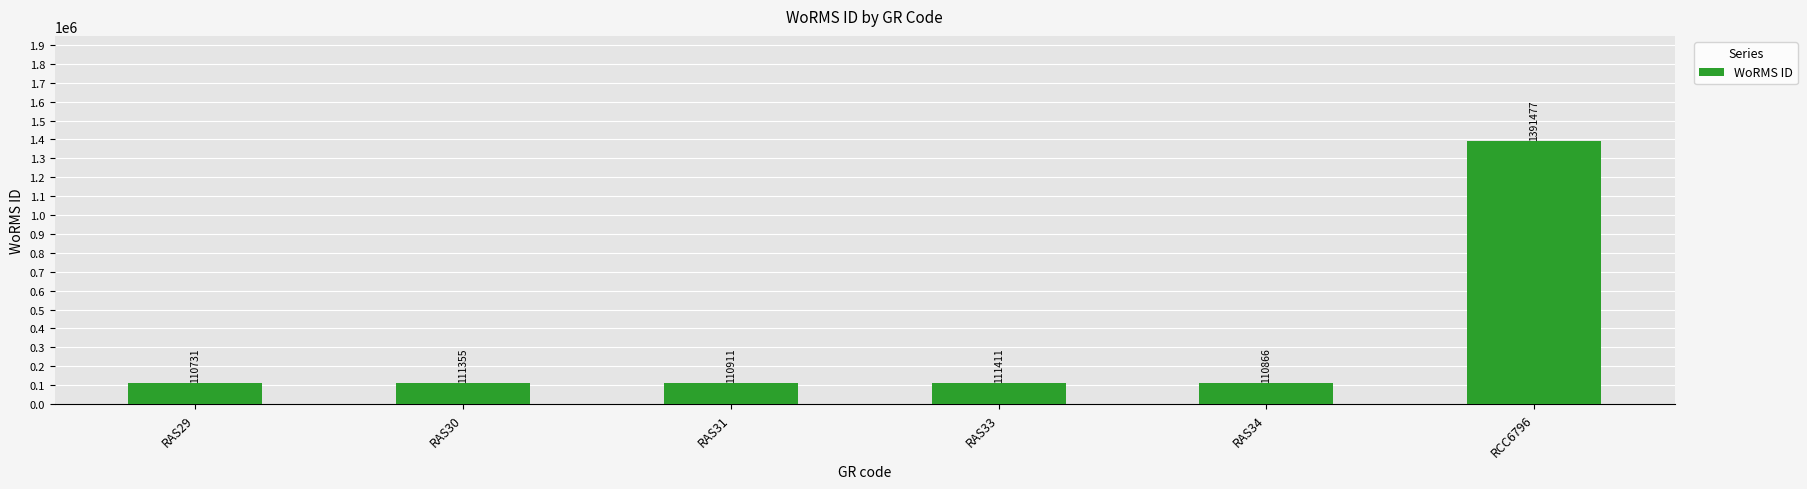

What is the value of the 6th bar from the left?

1391477